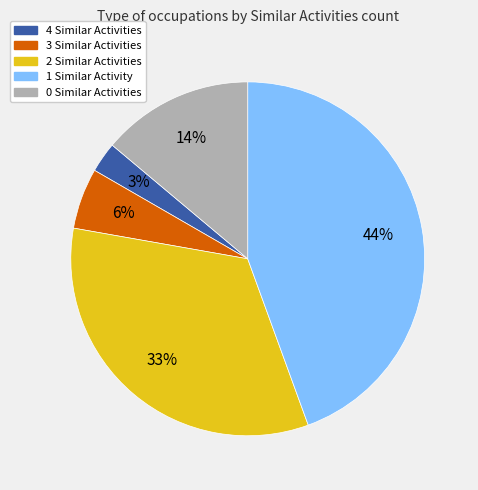

Count the number of slices in the pie.

5